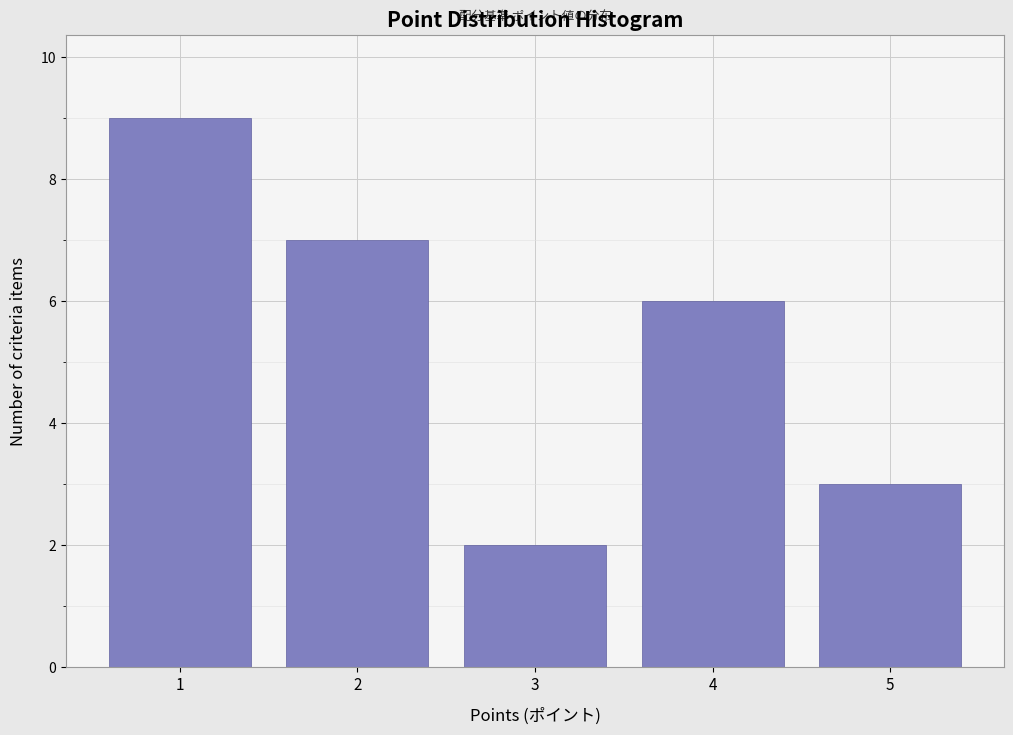

Reading right to left, transcribe all the data shown in this chart.

3	6	2	7	9